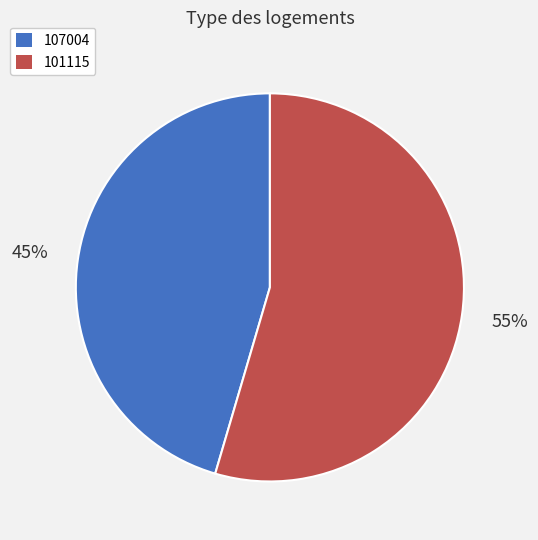

Is there a majority slice in this chart?

Yes